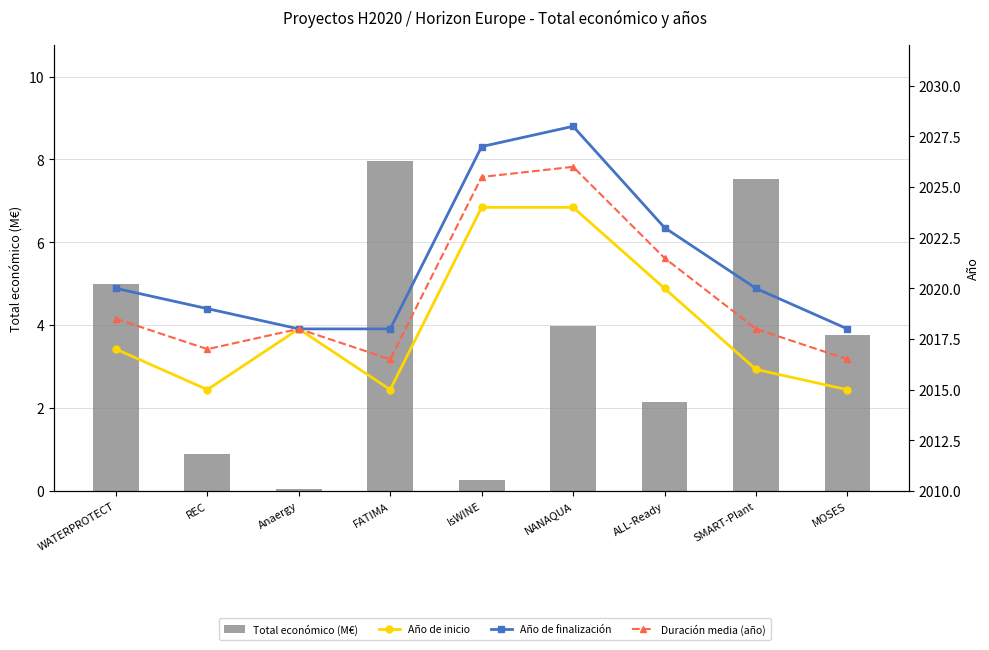

Are the bars grouped side by side (vs. stacked)?

Yes